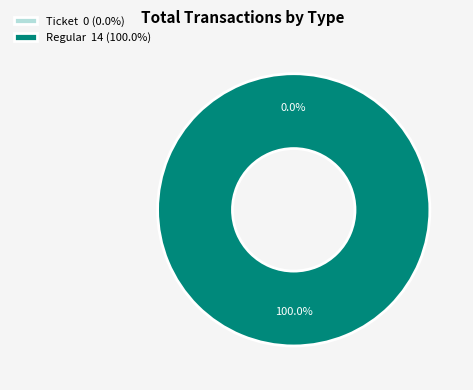

What is the change in value from Ticket to Regular?

+14